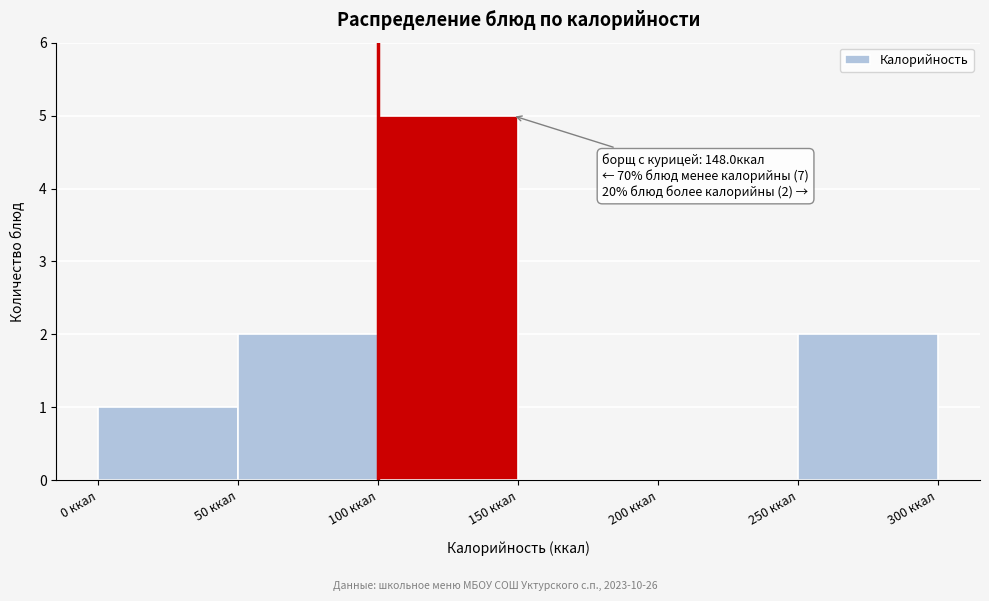

Over which range of the x-axis is the bar tallest?

100 to 150